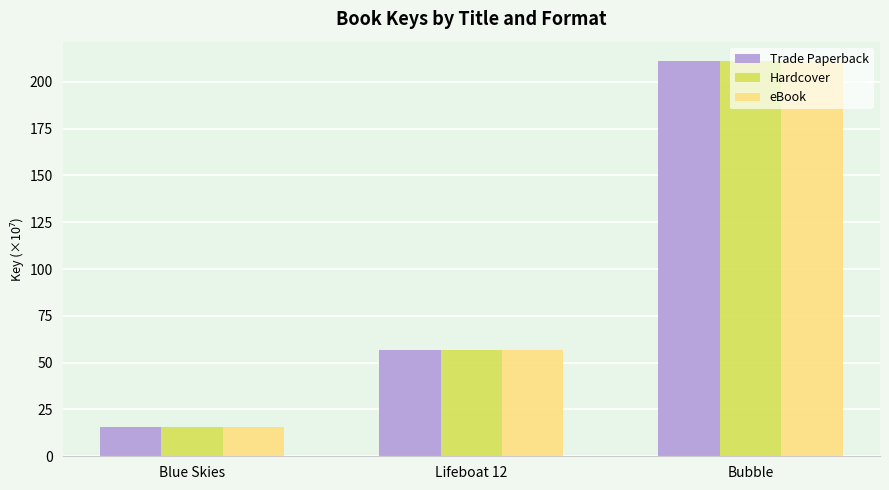

Is it true that Trade Paperback equals 15.5 at Blue Skies?

True